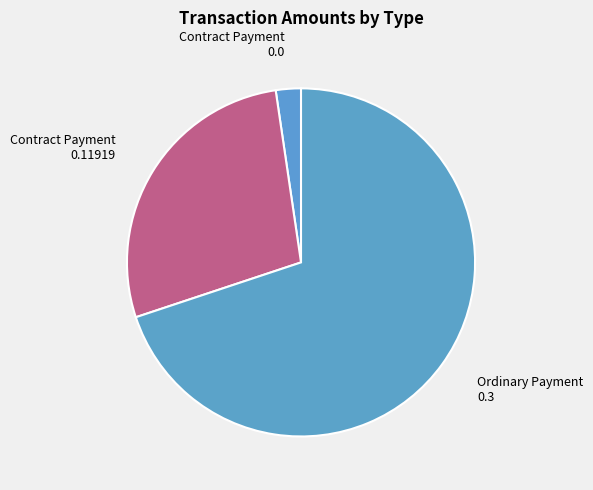

Is there a majority slice in this chart?

Yes